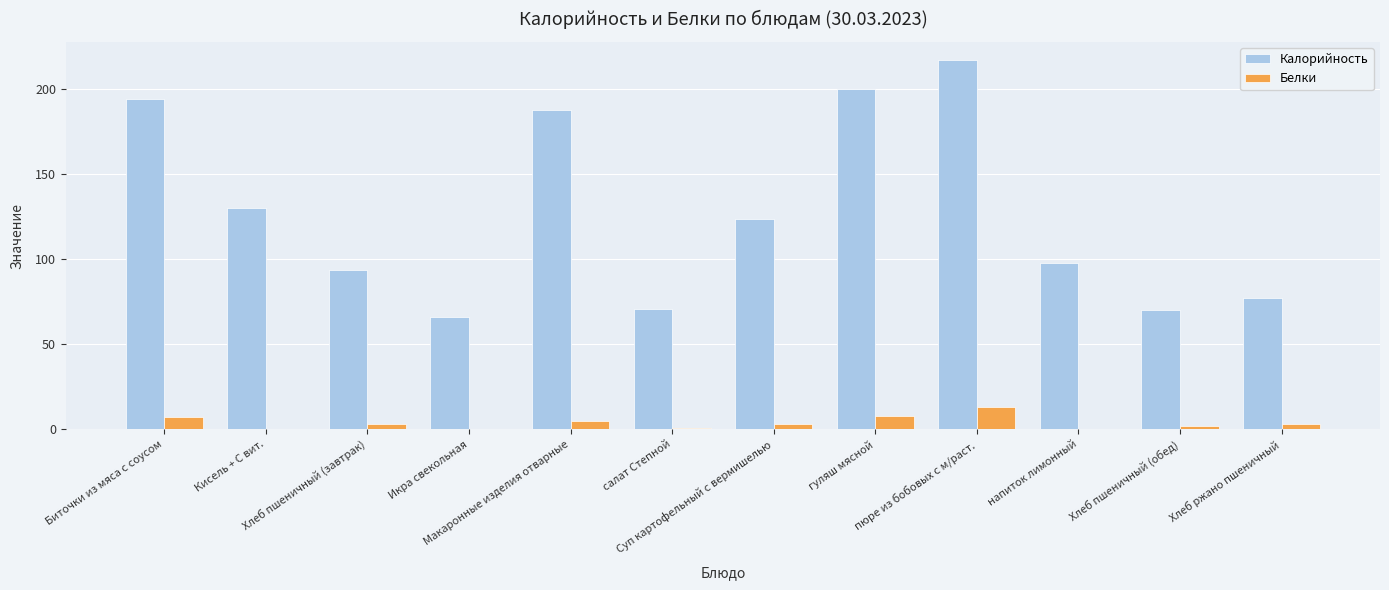

Which series has the largest total across all categories?

Калорийность